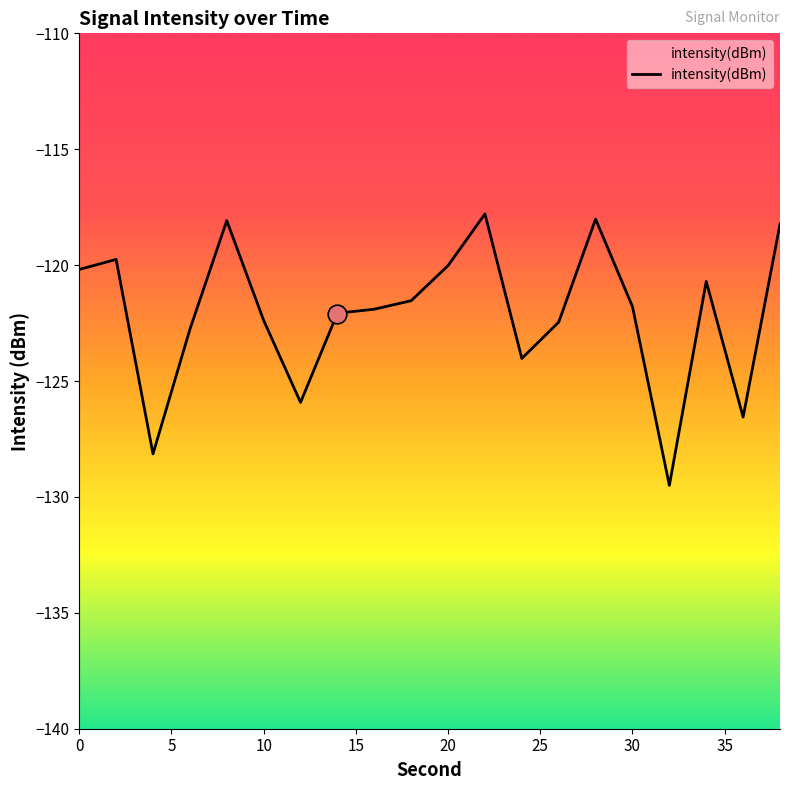

What is the minimum value for intensity(dBm)?

-129.5